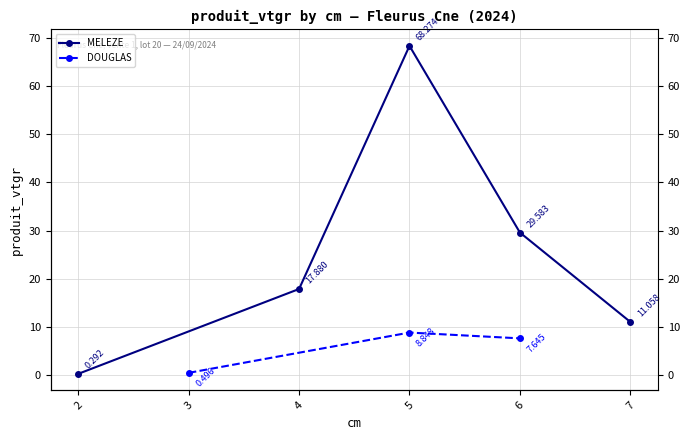

What is the minimum value shown in the chart?

0.3